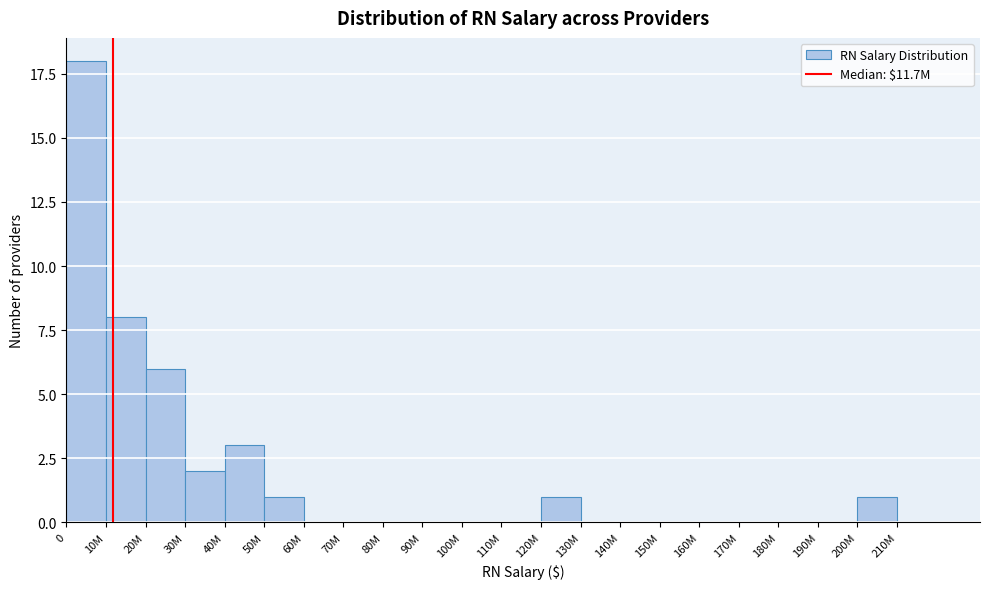

Reading left to right, extract all data points from this chart.

0=18	10M=8	20M=6	30M=2	40M=3	50M=1	60M=0	70M=0	80M=0	90M=0	100M=0	110M=0	120M=1	130M=0	140M=0	150M=0	160M=0	170M=0	180M=0	190M=0	200M=1	210M=0